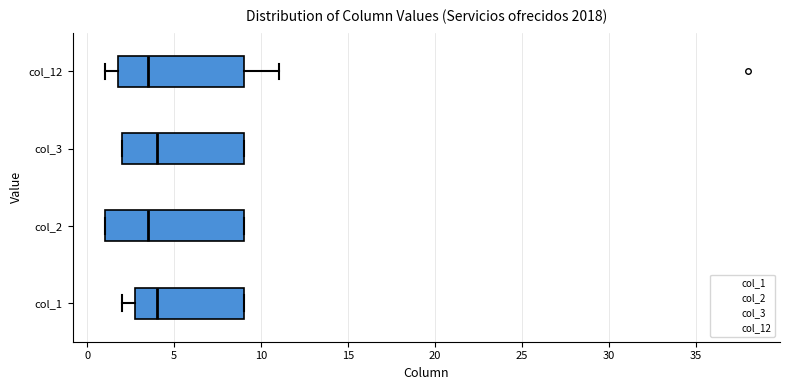

Reading bottom to top, transcribe this box plot: for each box, give where its median line is, the range the box spans, and where its two whiskers end, as read against the x-axis. The values are not printed on the chart, so give them approximately, as read against the axis.

col_1: median 4.0, box 3.0 to 9.0, whiskers 2.0 to 9.0
col_2: median 3.5, box 1.0 to 9.0, whiskers 1.0 to 9.0
col_3: median 4.0, box 2.0 to 9.0, whiskers 2.0 to 9.0
col_12: median 3.5, box 2.0 to 9.0, whiskers 1.0 to 11.0